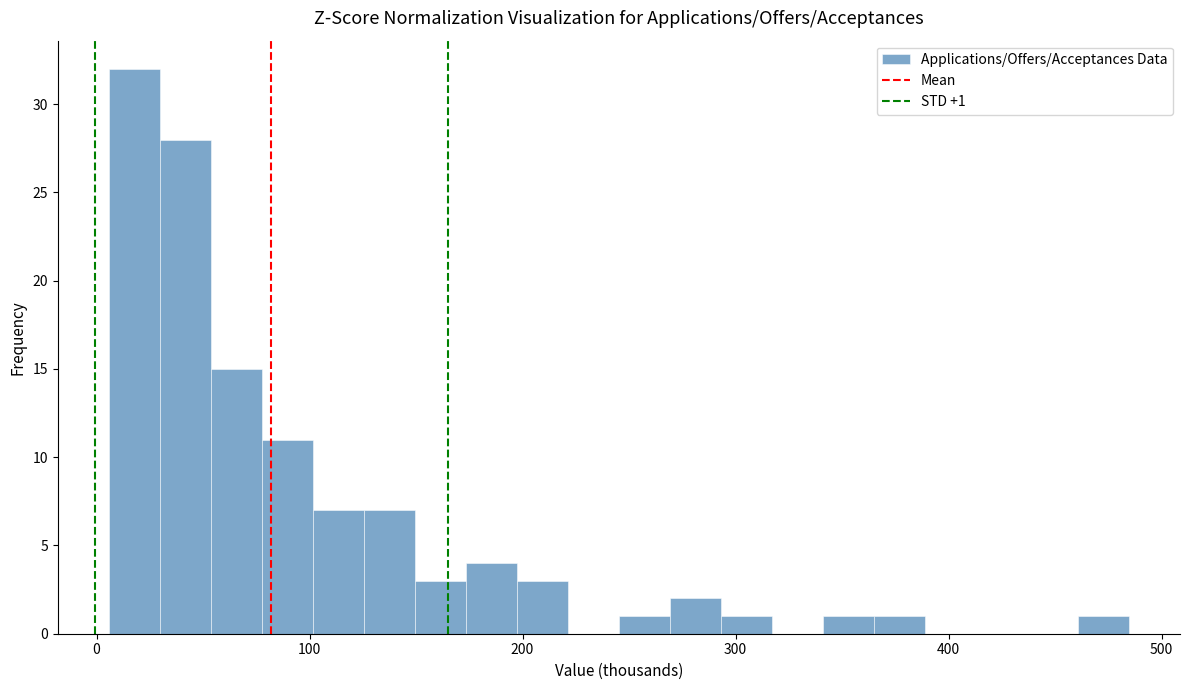

Read against the x-axis, roughly where is the centre of the tallest bar?

20